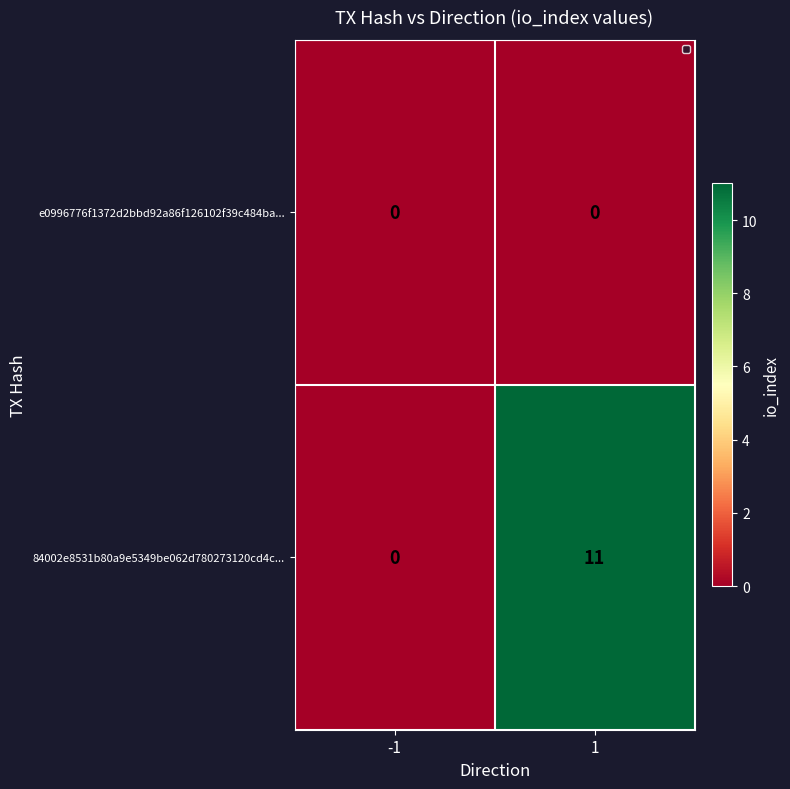

Reading right to left, transcribe all the data shown in this chart.

e0996776f1372d2bbd92a86f126102f39c484ba...: 1=0	-1=0
84002e8531b80a9e5349be062d780273120cd4c...: 1=11	-1=0